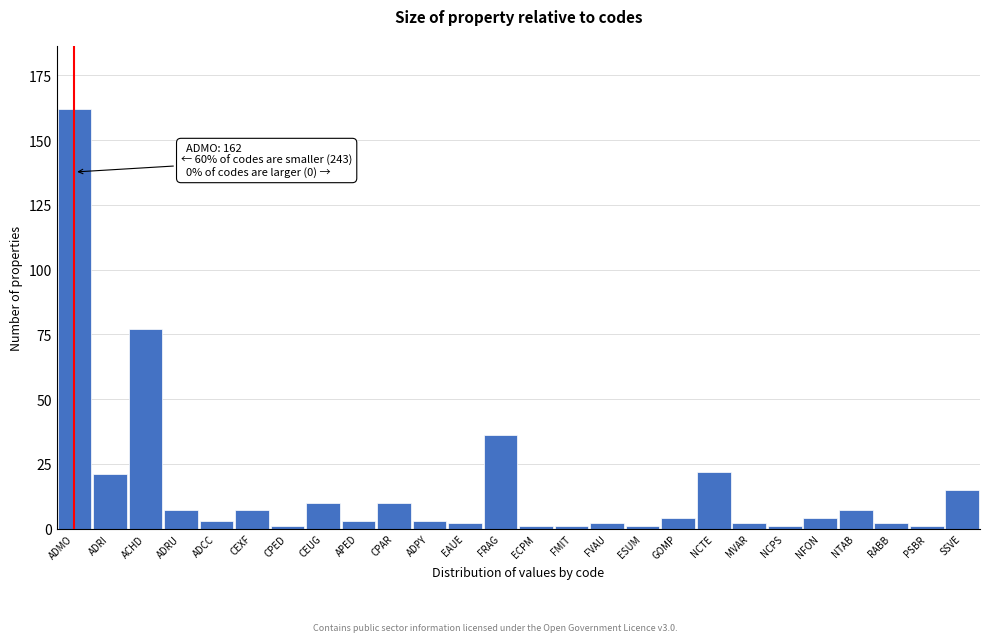

Reading left to right, extract all data points from this chart.

ADMO=162	ADRI=21	ACHD=77	ADRU=7	ADCC=3	CEXF=7	CPED=1	CEUG=10	APED=3	CPAR=10	ADPY=3	EAUE=2	FRAG=36	ECPM=1	FMIT=1	FVAU=2	ESUM=1	GOMP=4	NCTE=22	MVAR=2	NCPS=1	NFON=4	NTAB=7	RABB=2	PSBR=1	SSVE=15